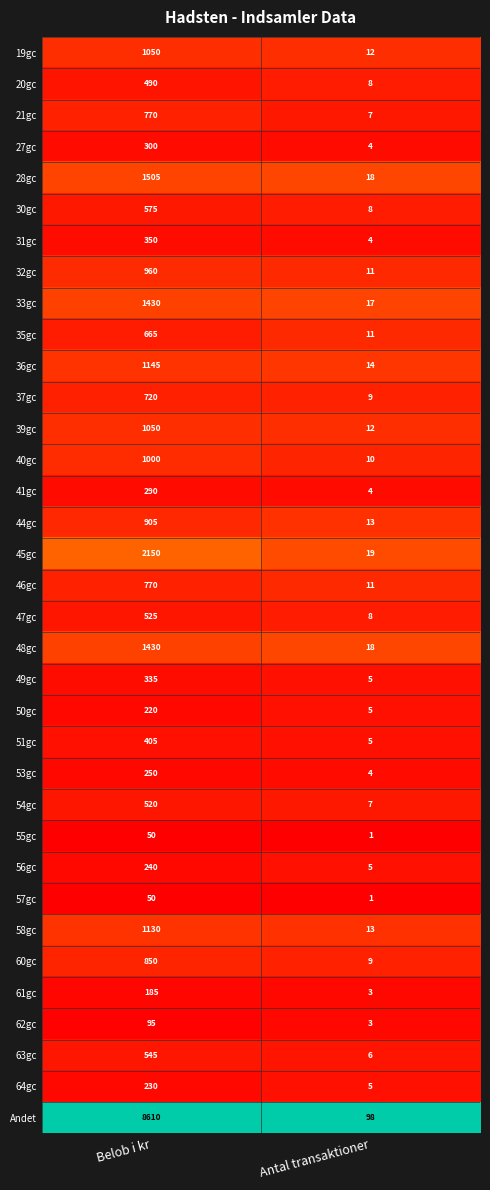

What is the difference between the maximum and minimum values in the 19gc series?

1038